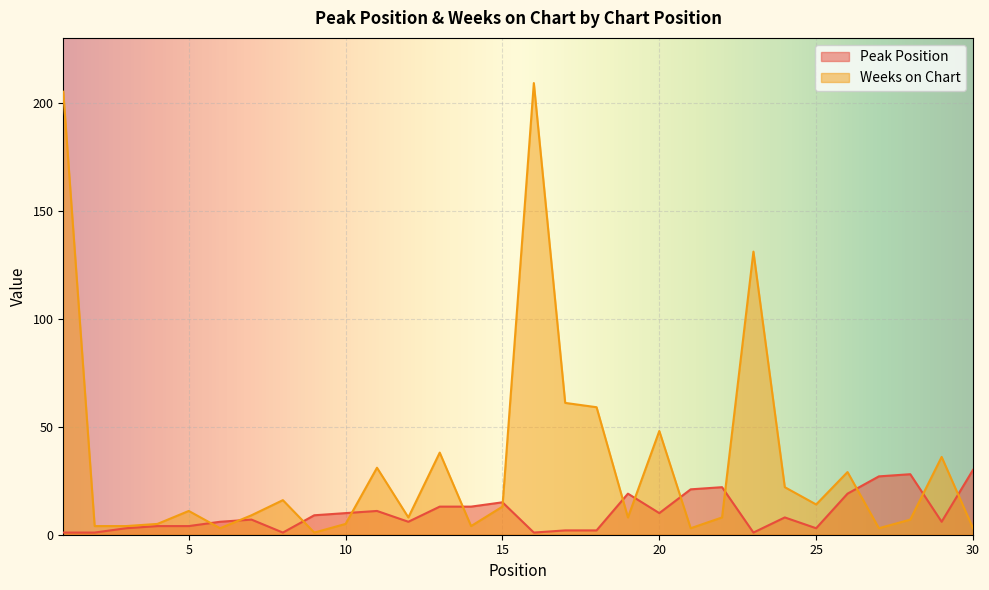

Does the chart display data point markers on the line(s)?

No